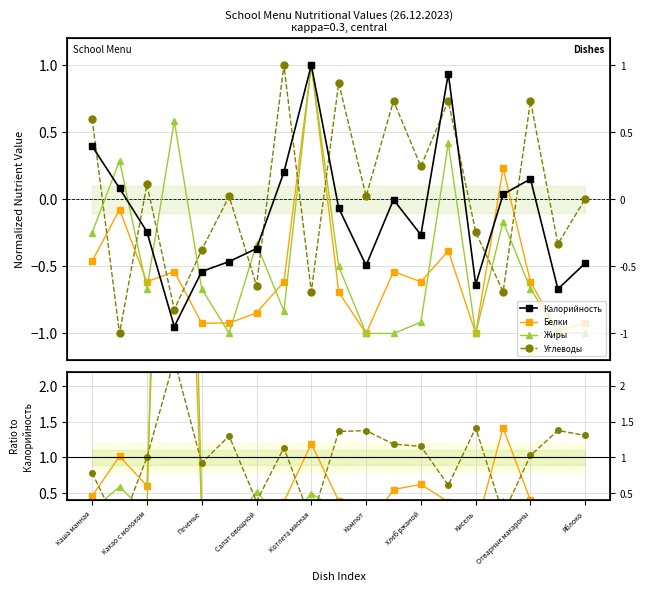

True or false: Белки and Калорийность intersect in this chart.

True